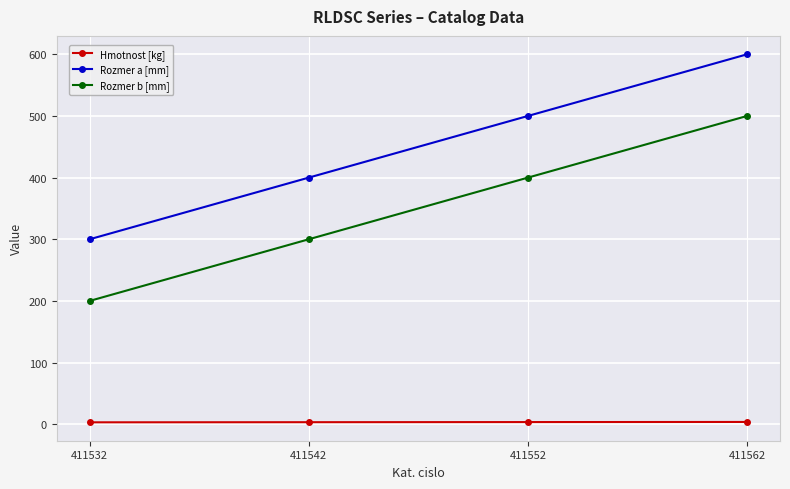

What is the approximate value of Rozmer b [mm] at 411552?

400.0